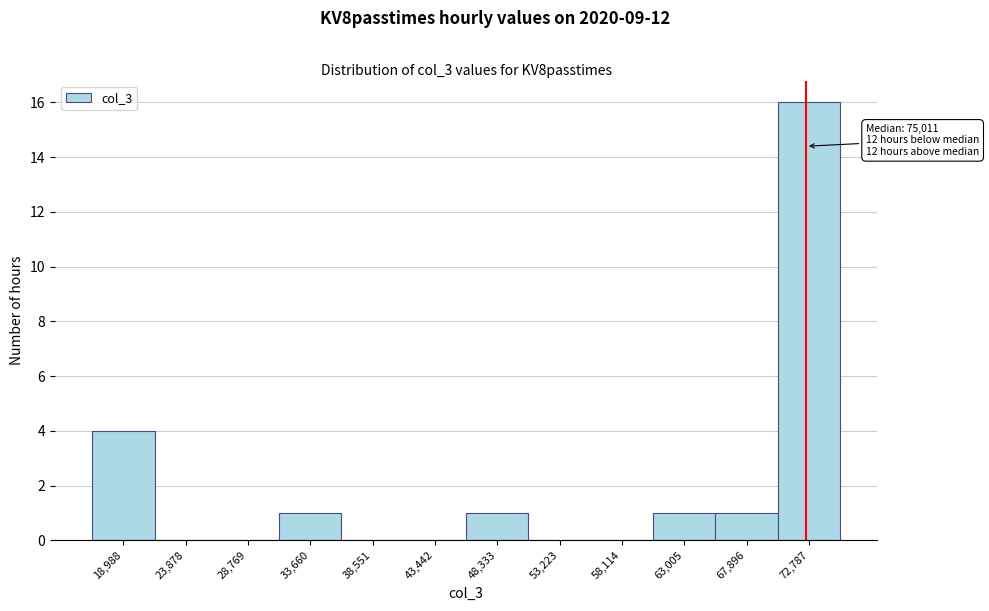

Reading left to right, extract all data points from this chart.

18,988=4	23,878=0	28,769=0	33,660=1	38,551=0	43,442=0	48,333=1	53,223=0	58,114=0	63,005=1	67,896=1	72,787=16